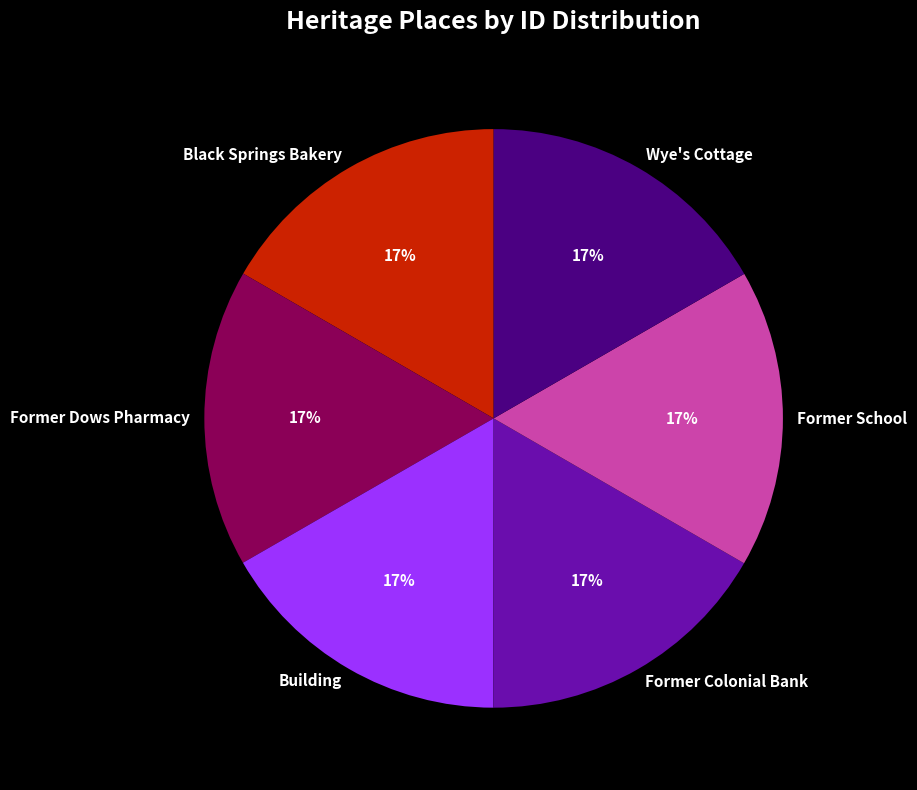

What is the ratio of the value at Wye's Cottage to the value at Former School?

1.0